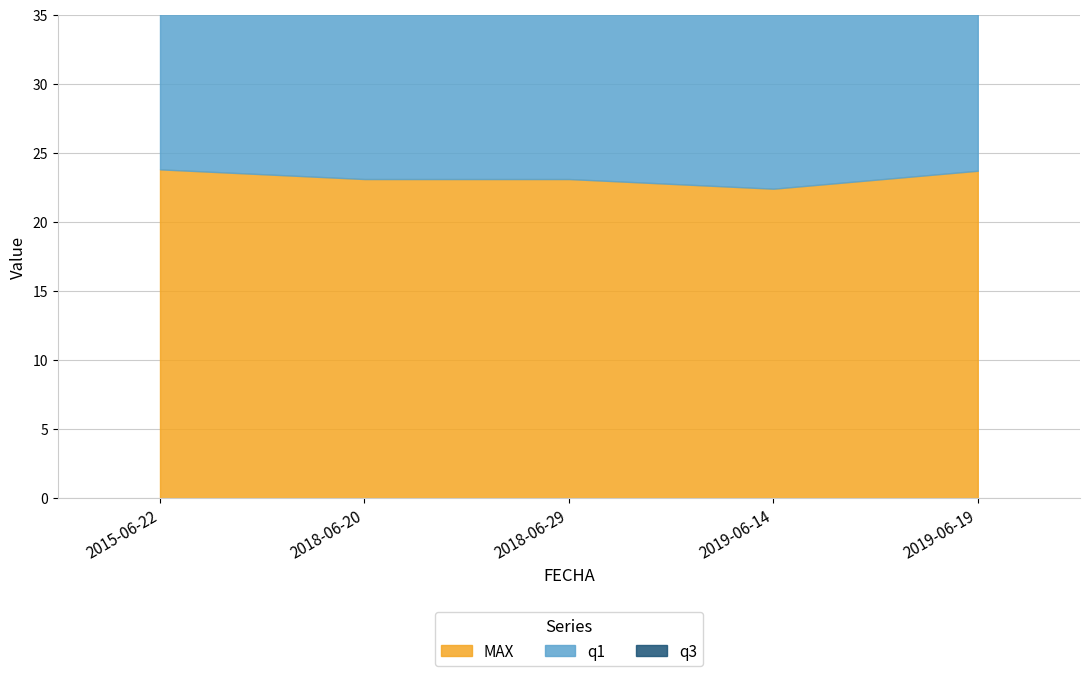

How many lines are shown in the chart?

3